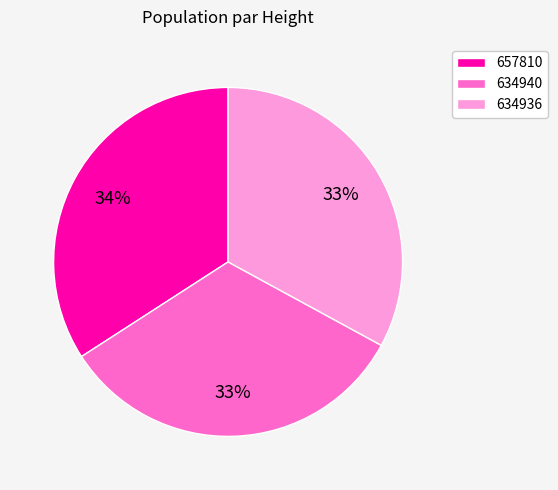

Which slice is the largest?

657810